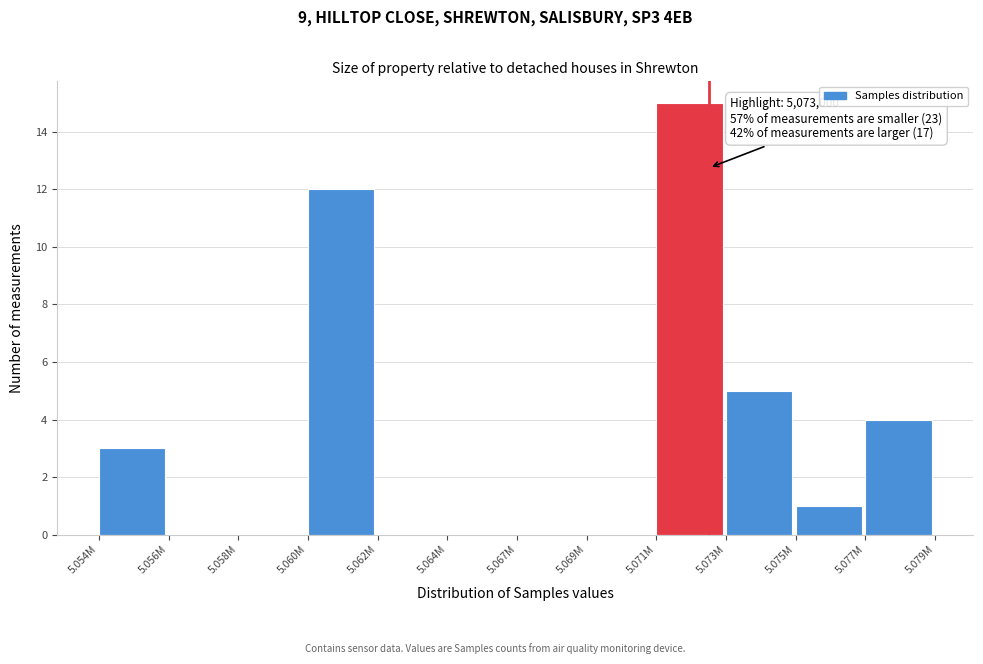

Reading left to right, list all the values displayed in this chart.

5.054M=3	5.056M=0	5.058M=0	5.060M=12	5.062M=0	5.064M=0	5.067M=0	5.069M=0	5.071M=15	5.073M=5	5.075M=1	5.077M=4